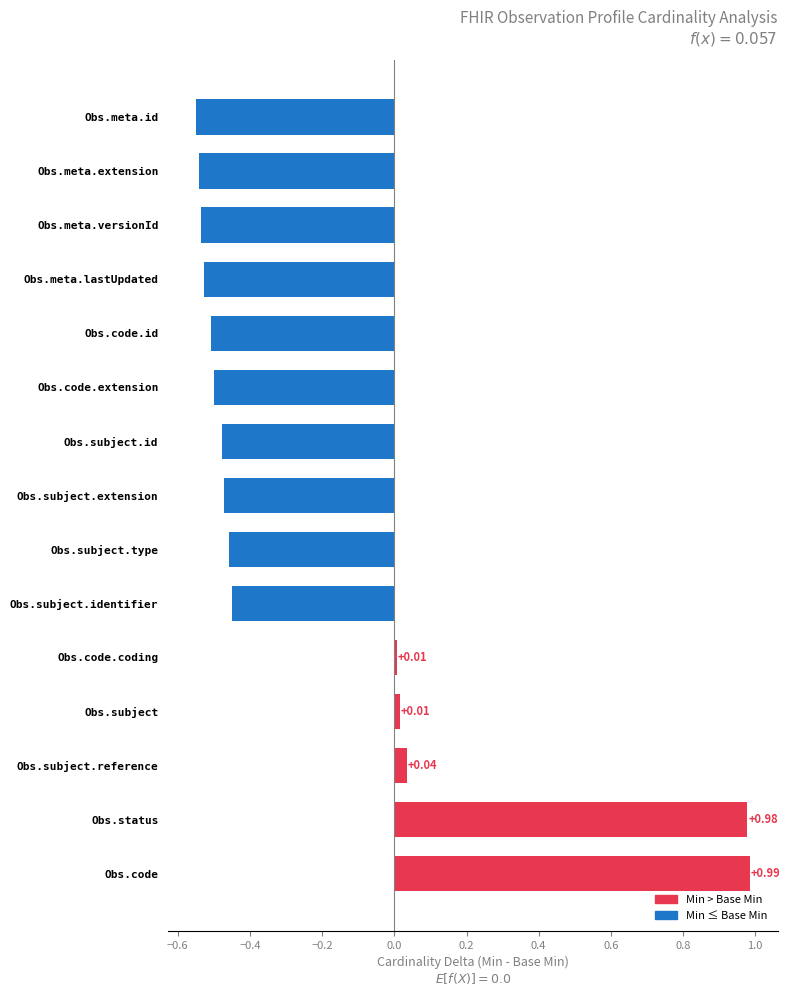

What is the difference between the second highest and minimum values?

1.5